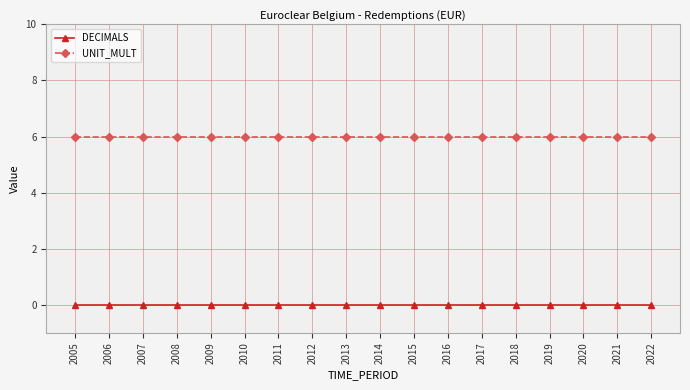

What is the total value across all series at 2019?

6